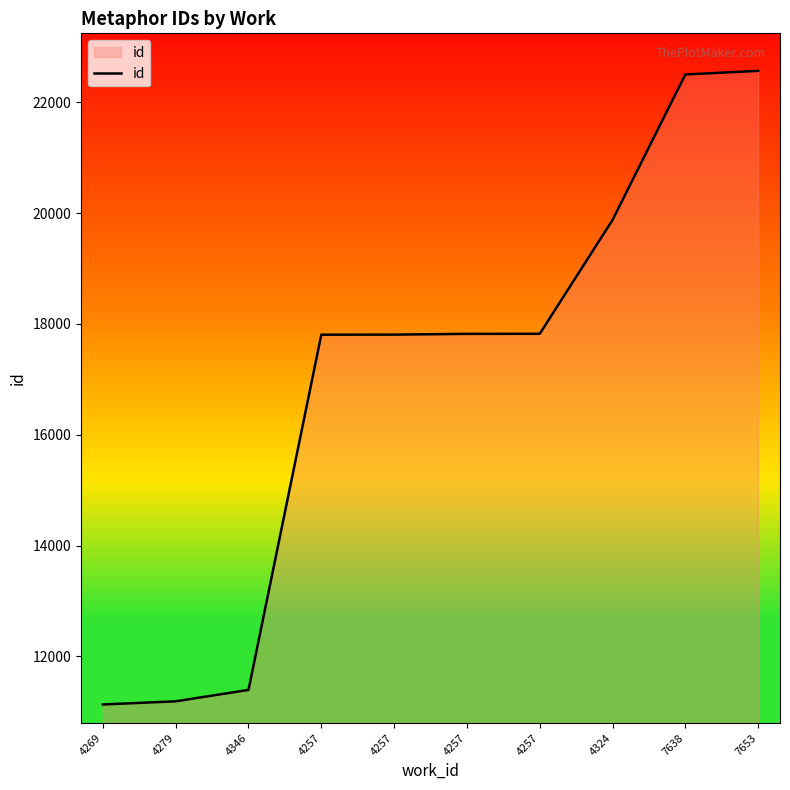

What is the value of the 3rd point from the left?

11396